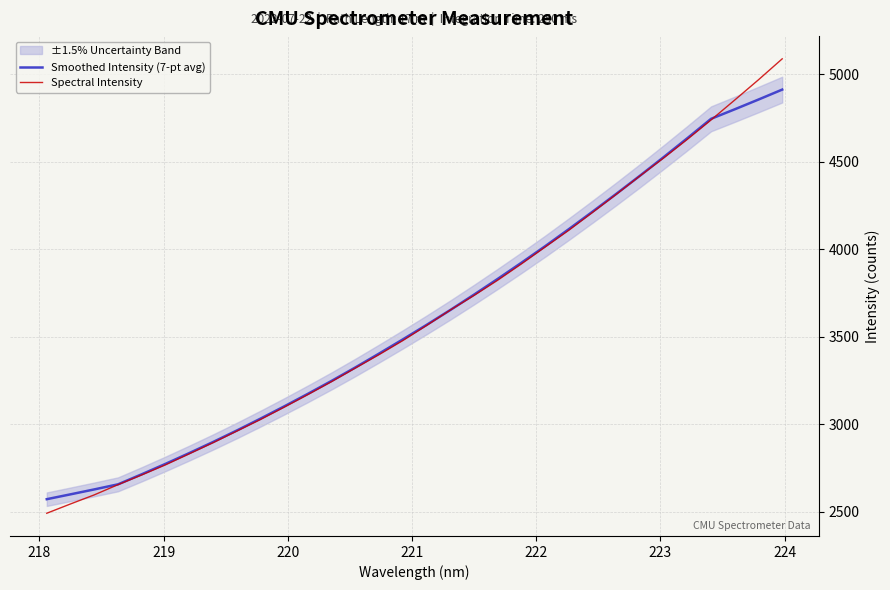

What is the minimum value for Spectral Intensity?

2491.5